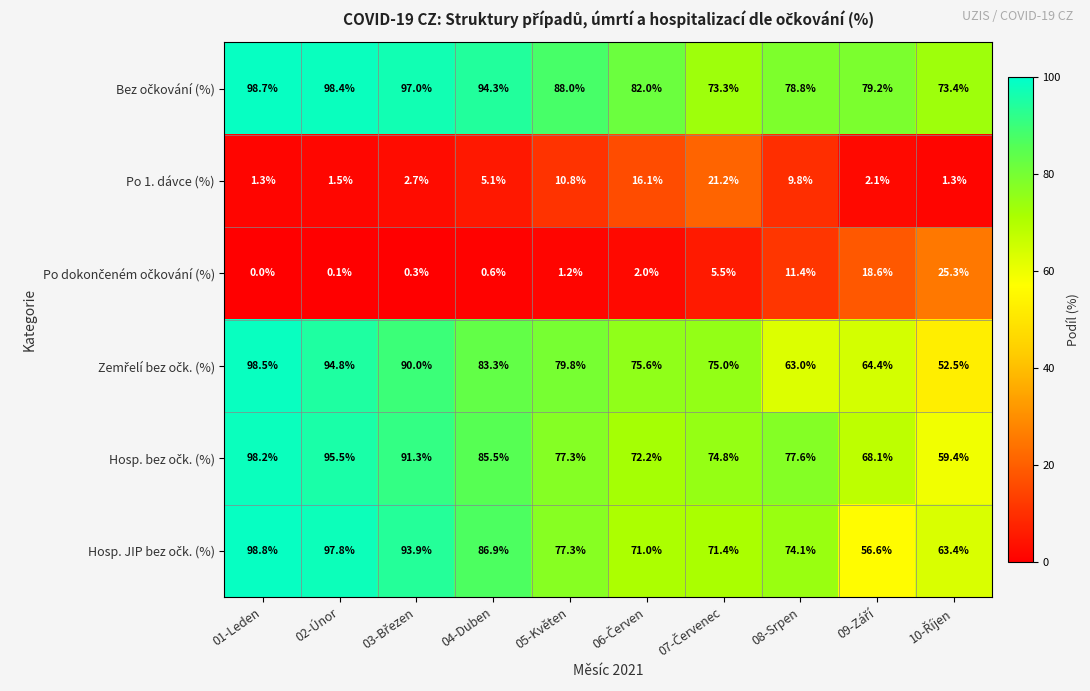

What is the sum of all Po 1. dávce (%) values?

71.9